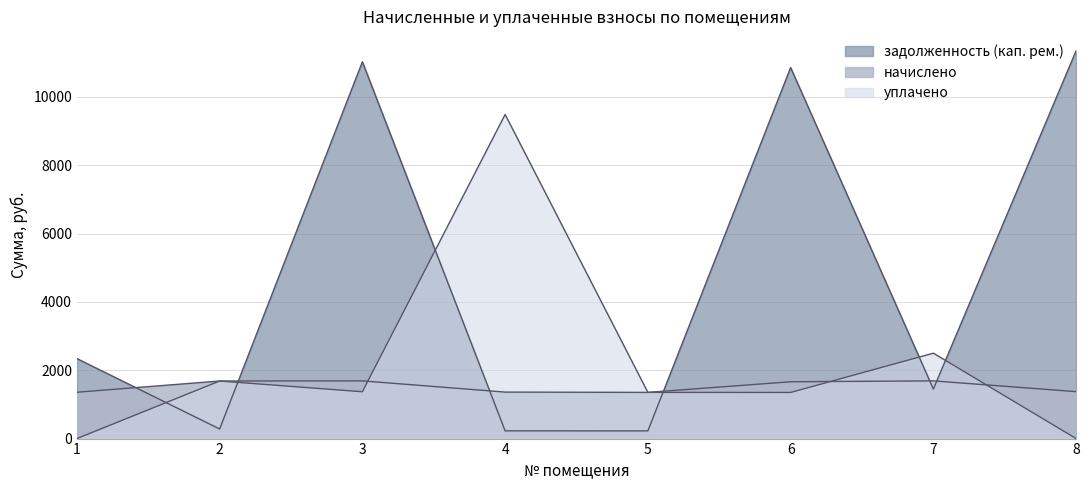

What is the total value across all series at 7?

5639.2